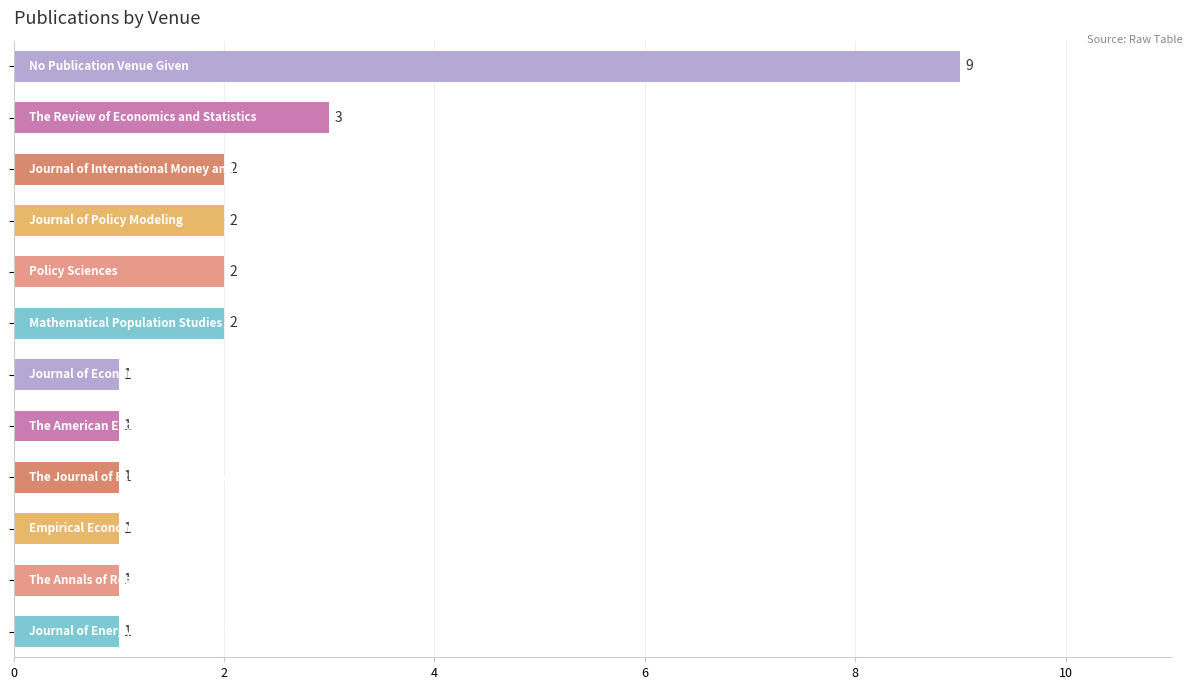

What is the value of the 12th bar from the top?

1